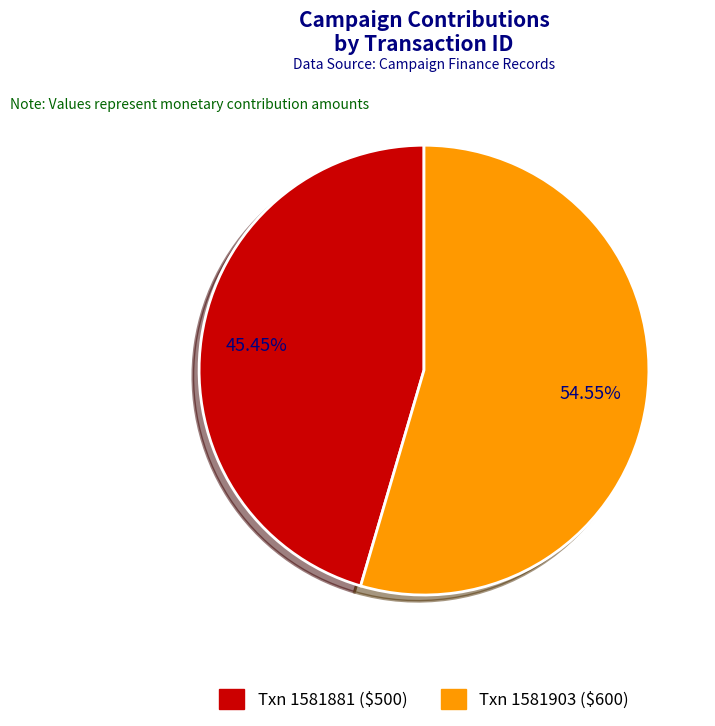

Does any single category account for the majority?

Yes